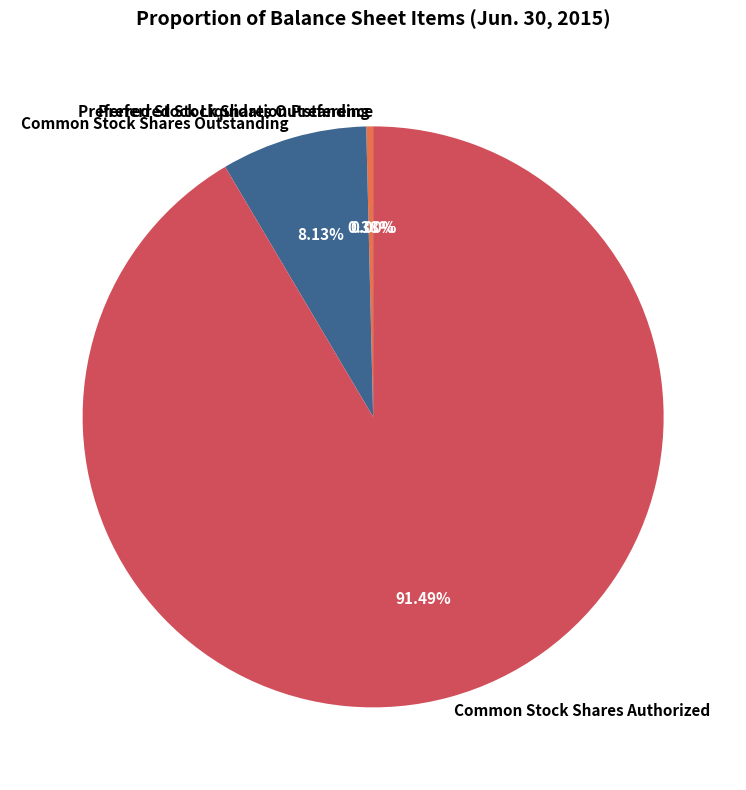

To the nearest percent, what portion does Common Stock Shares Authorized represent?

91%